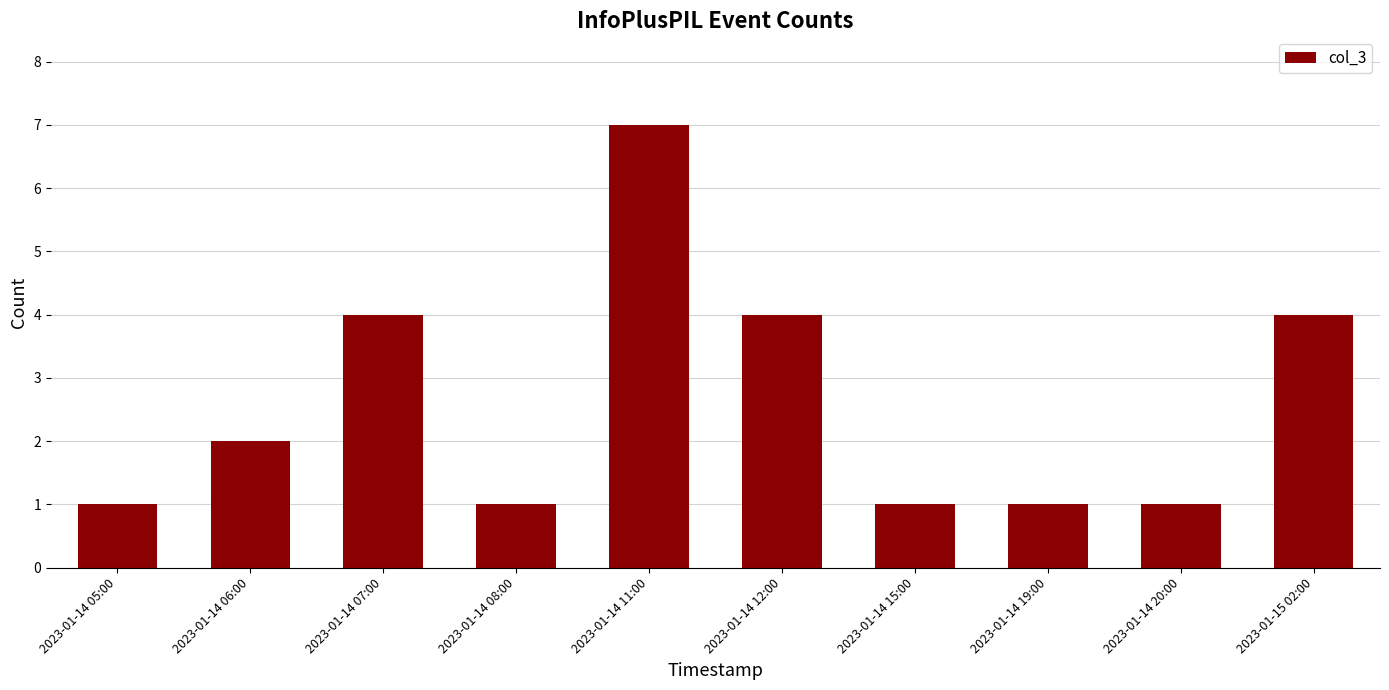

How many bars are there in total?

10